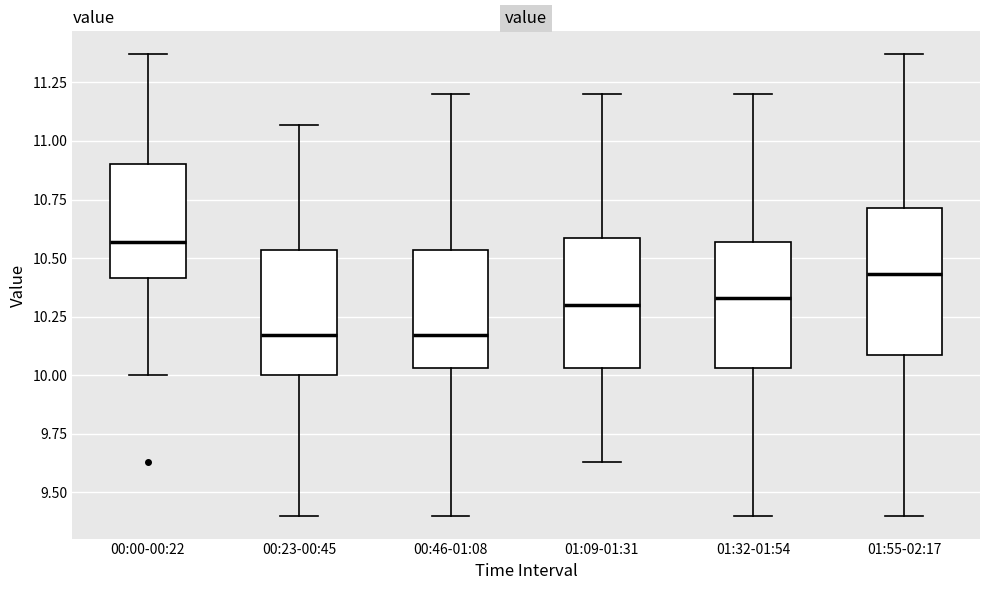

Where is the lower edge of the box for 01:09-01:31 on the y-axis? The values are not printed on the chart, so give them approximately, as read against the axis.

10.05